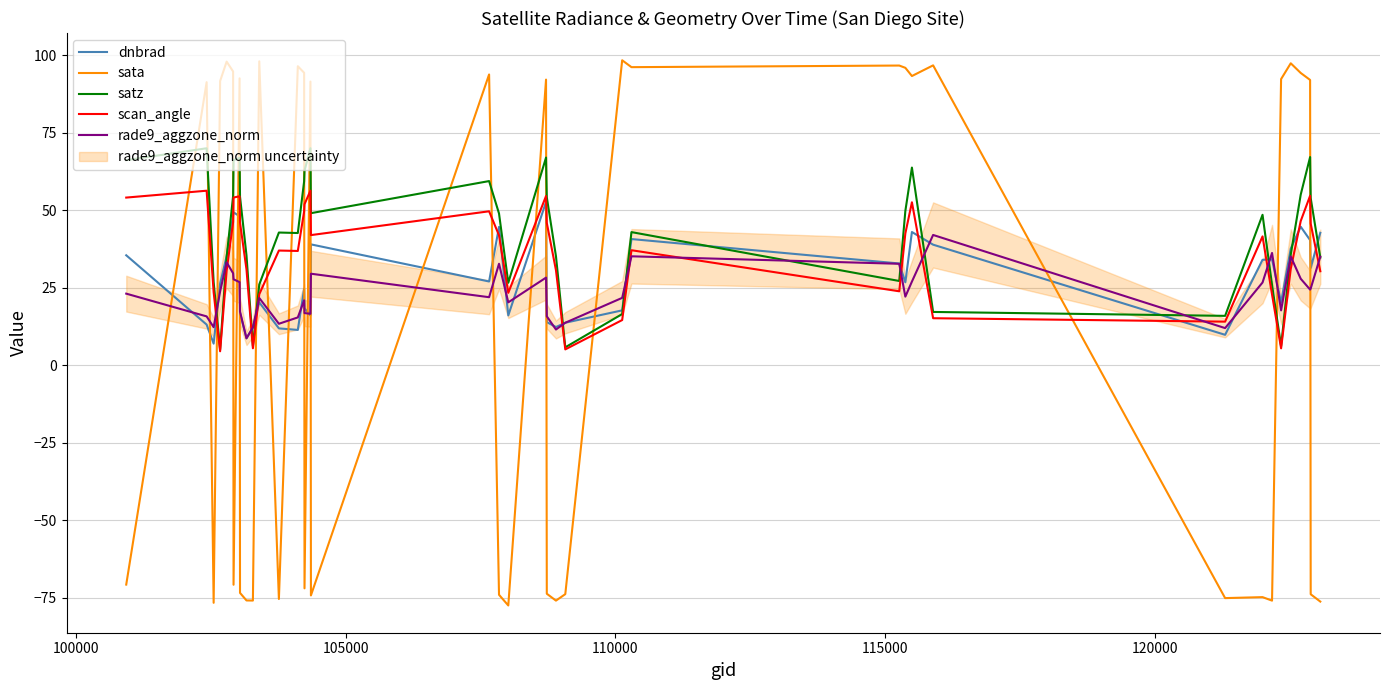

Which series ends up on top after the final intersection of satz and sata?

satz